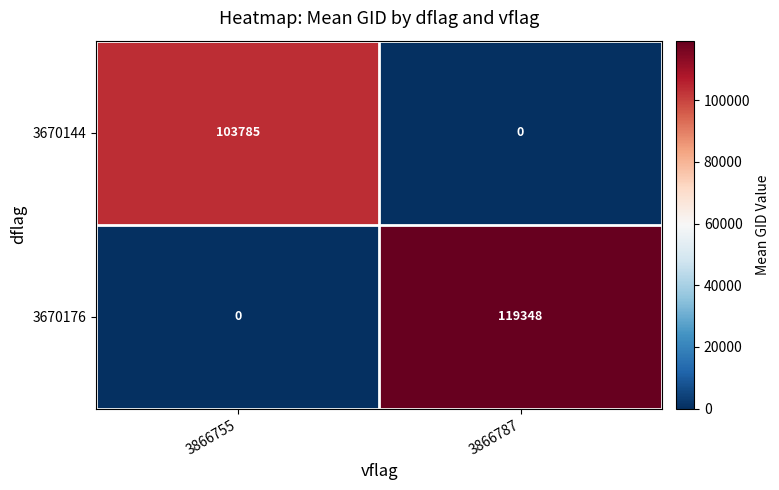

At which category does the chart reach its peak across all series?

3866787